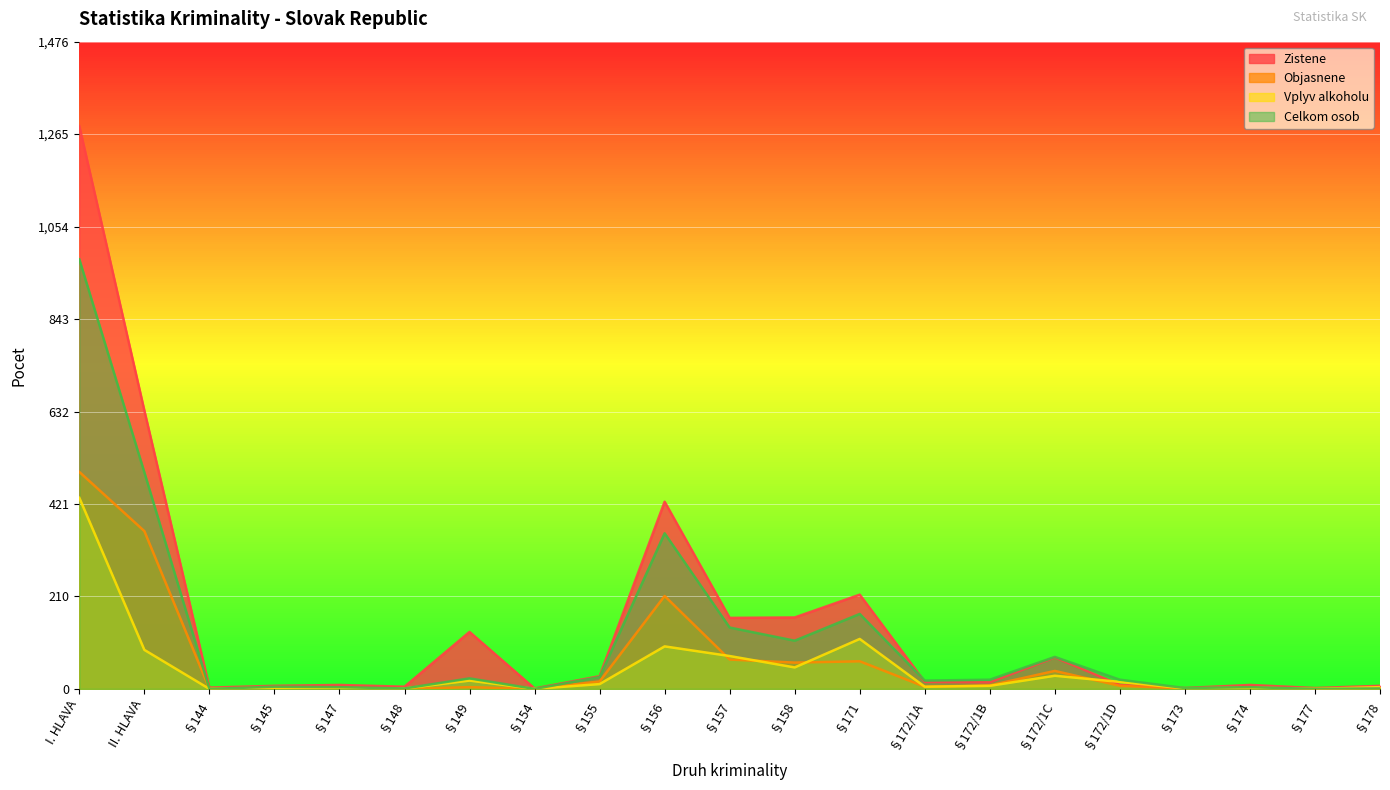

Reading left to right, list all the values displayed in this chart.

Zistene: 1284	635	3	7	9	5	130	1	29	427	162	163	215	16	15	72	9	2	9	2	7
Objasnene: 495	360	0	4	3	0	4	0	17	212	67	60	63	5	8	41	7	1	2	0	1
Vplyv alkoholu: 436	89	0	1	1	1	19	0	11	97	75	49	114	5	7	30	16	1	3	0	4
Celkom osob: 980	494	0	5	4	1	24	0	27	355	140	110	171	19	21	73	21	2	4	0	1